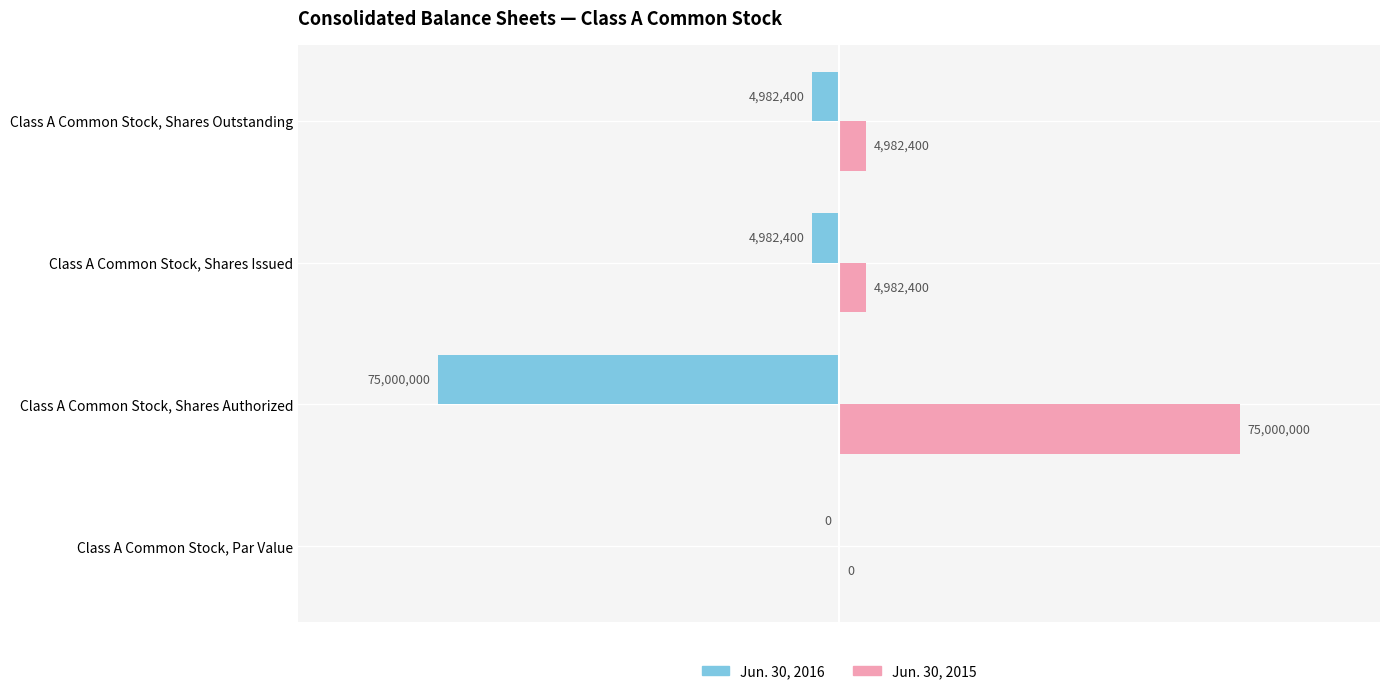

What are all the series names shown in the legend?

Jun. 30, 2016, Jun. 30, 2015